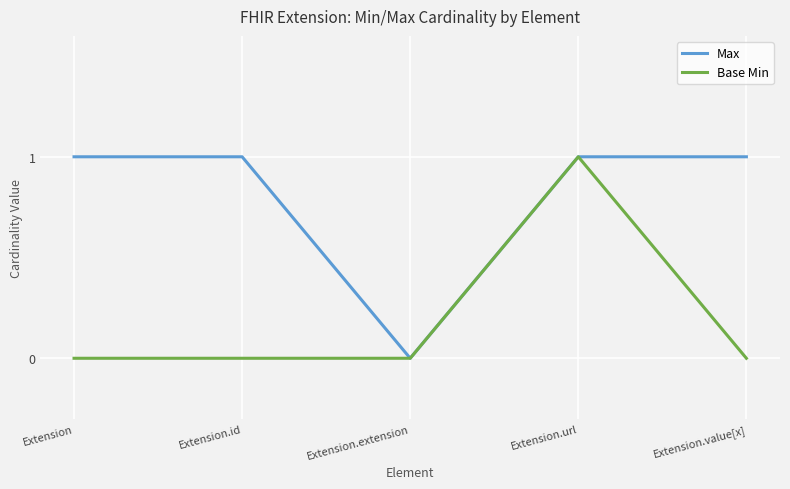

Reading left to right, what are all the values shown in this chart?

Max: 1	1	0	1	1
Base Min: 0	0	0	1	0